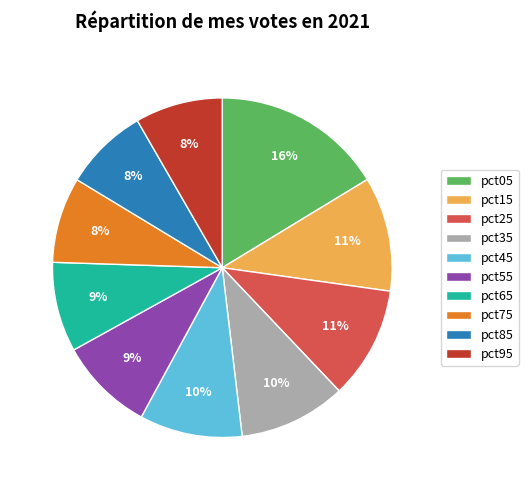

Approximately how many times larger is the value at pct95 compared to pct85?

1.0